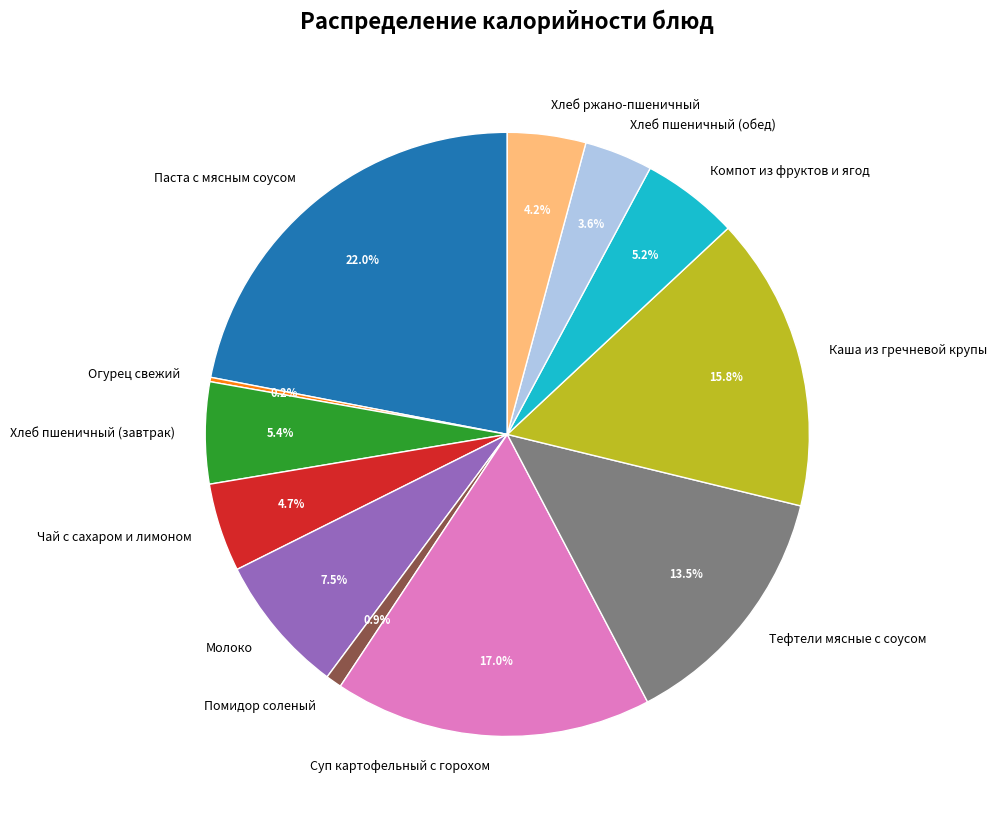

Is there any slice that represents more than half of the pie?

No